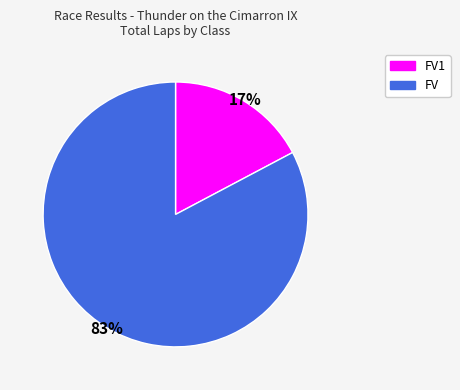

To the nearest percent, what is the average slice percentage?

50%